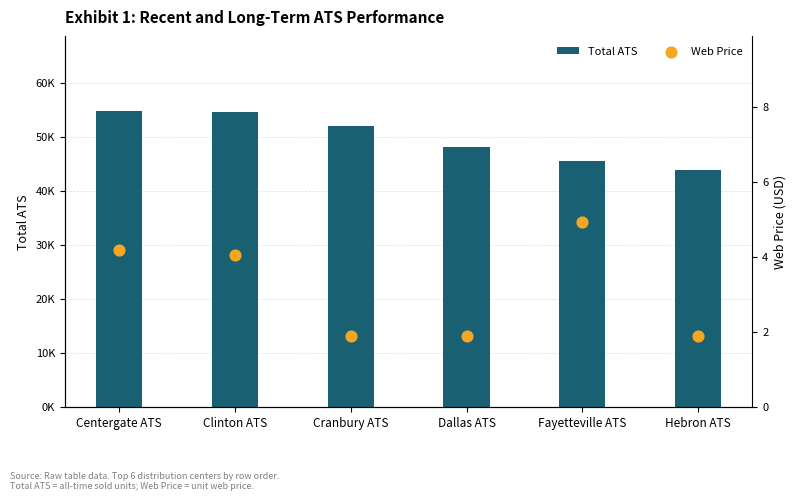

At how many categories does at least one series exceed 16737?

6